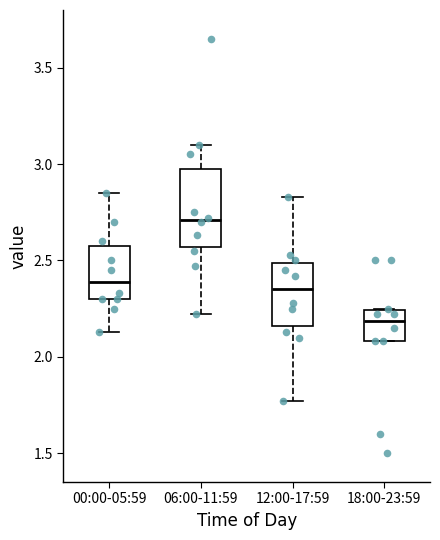

Reading left to right, read every box against the y-axis: the position of its median line, the range the box covers, and the ends of its whiskers. The values are not printed on the chart, so give them approximately, as read against the axis.

00:00-05:59: median 2.40, box 2.30 to 2.60, whiskers 2.15 to 2.85
06:00-11:59: median 2.70, box 2.55 to 3.00, whiskers 2.20 to 3.10
12:00-17:59: median 2.35, box 2.15 to 2.50, whiskers 1.75 to 2.85
18:00-23:59: median 2.20, box 2.10 to 2.25, whiskers 2.10 to 2.25